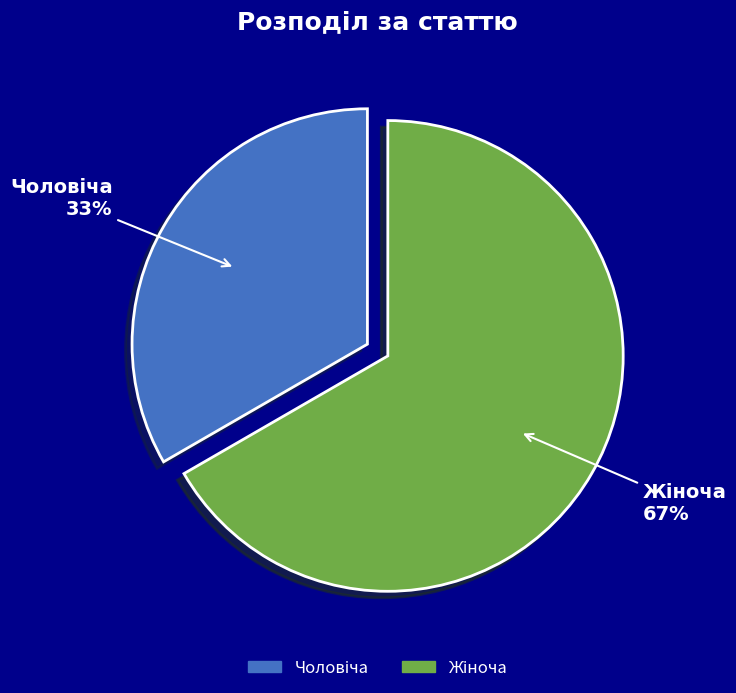

Is there any slice that represents more than half of the pie?

Yes